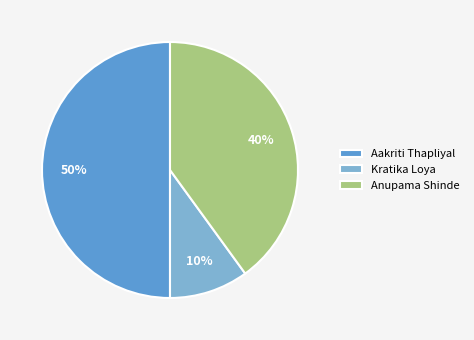

To the nearest percent, what percentage of the pie is Aakriti Thapliyal?

50%